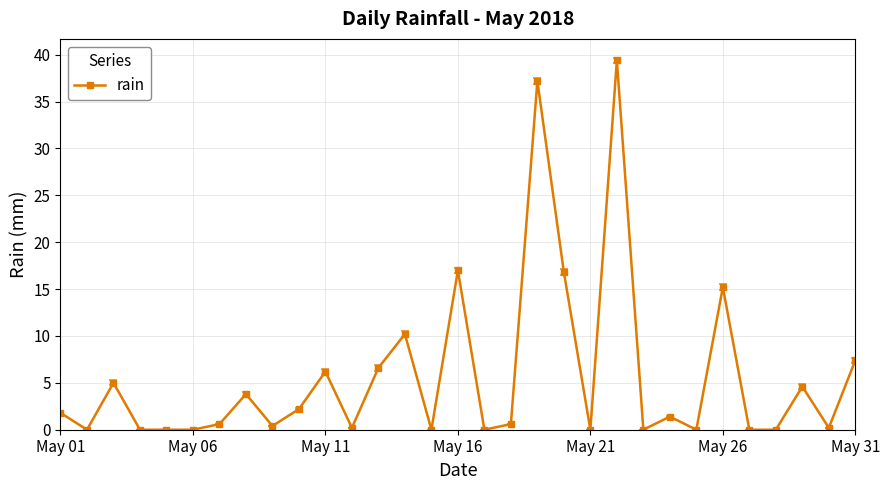

Reading left to right, transcribe all the data shown in this chart.

1.8	0.0	5.0	0.0	0.0	0.0	0.6	3.8	0.4	2.2	6.2	0.2	6.6	10.2	0.0	17.0	0.0	0.6	37.2	16.8	0.0	39.4	0.0	1.4	0.0	15.2	0.0	0.0	4.6	0.2	7.4